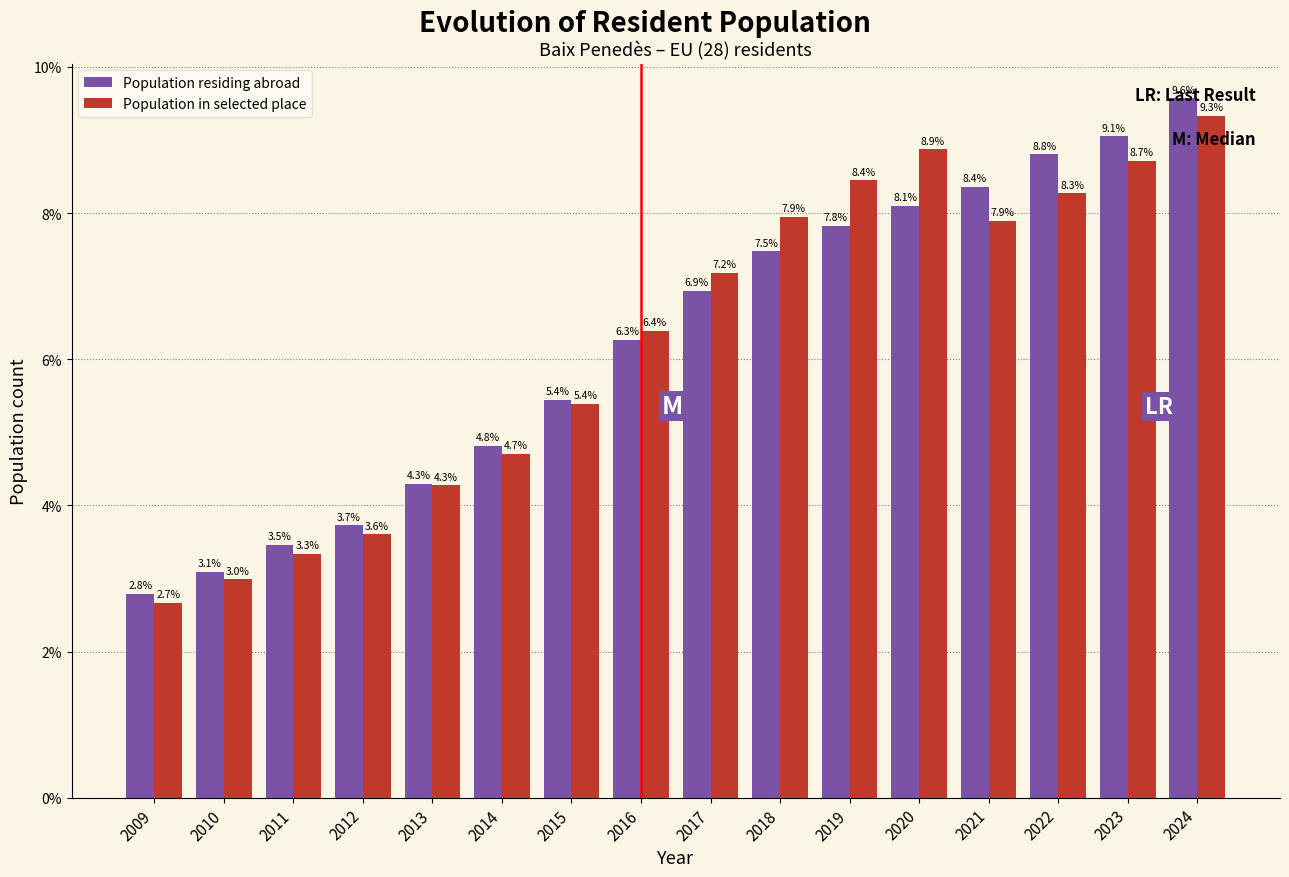

What is the difference between the Population residing abroad values at 2017 and 2010?

3.8